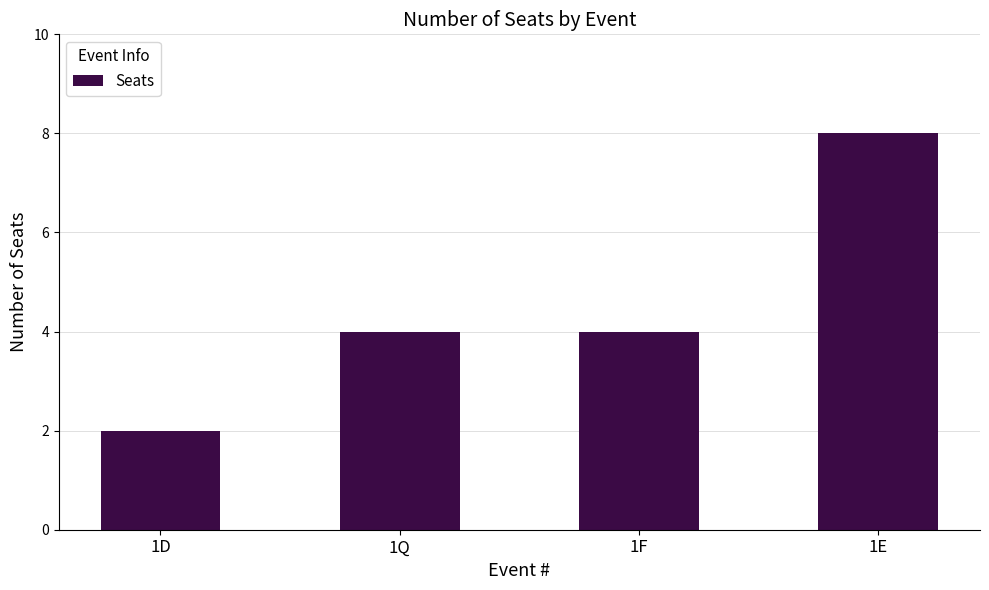

The chart shows a value of 2 at 1E. True or false?

False